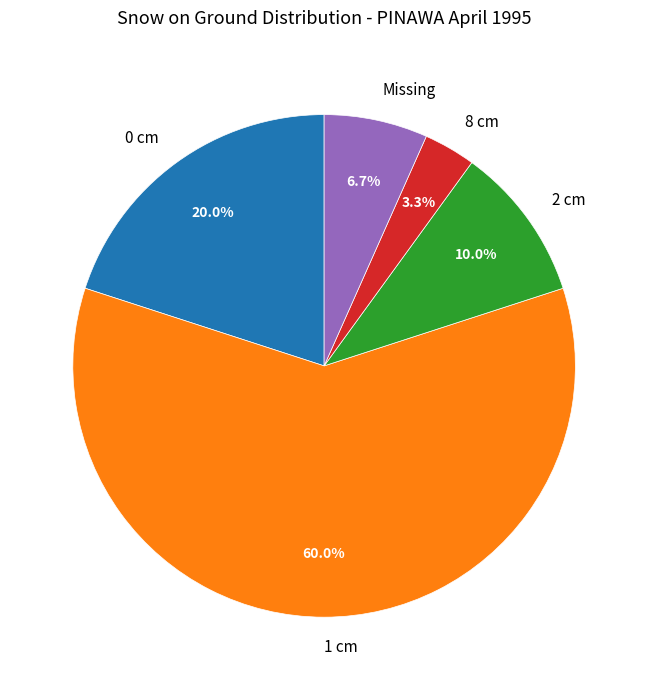

Do 8 cm and 1 cm together represent more than half of the pie?

Yes